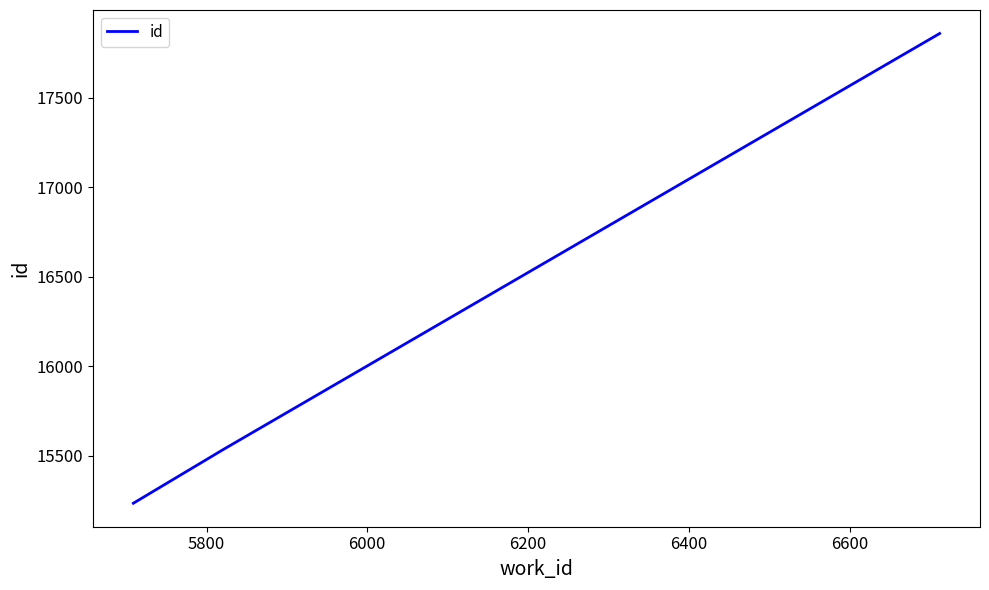

What is the greatest value displayed?

17858